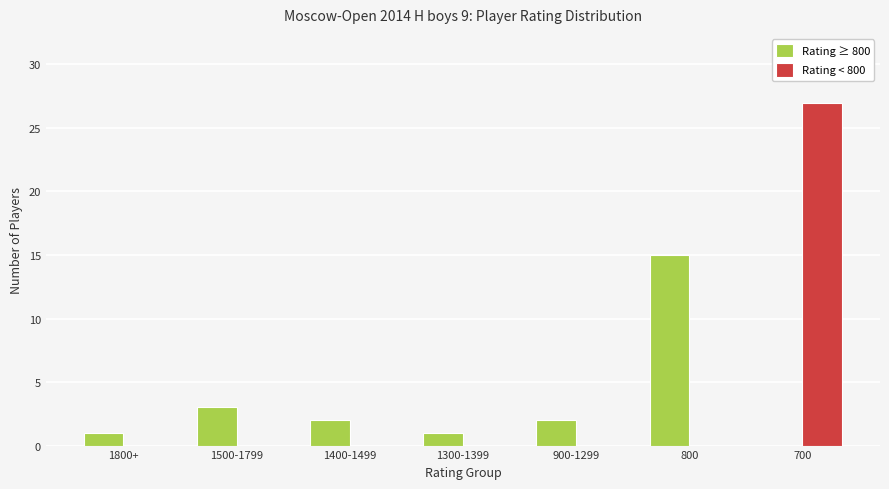

How many series are shown in this chart?

2